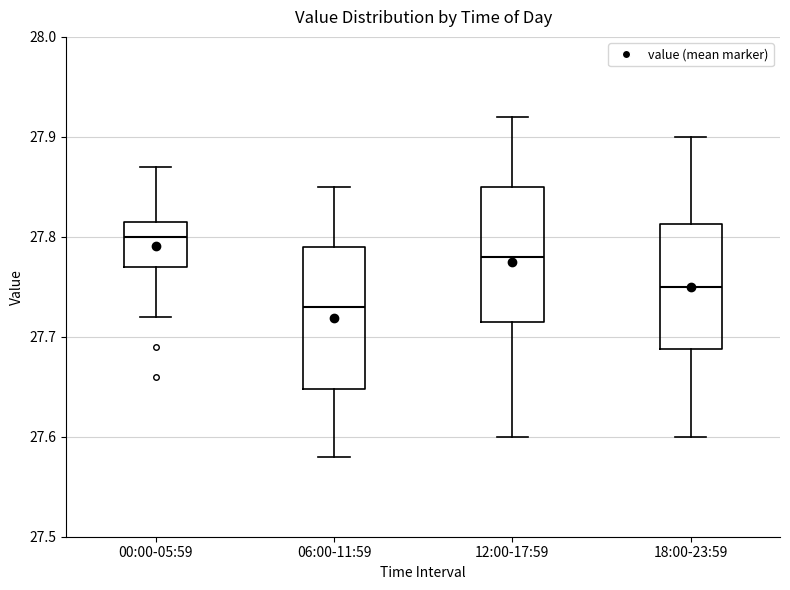

Which box's median line is the lowest?

06:00-11:59